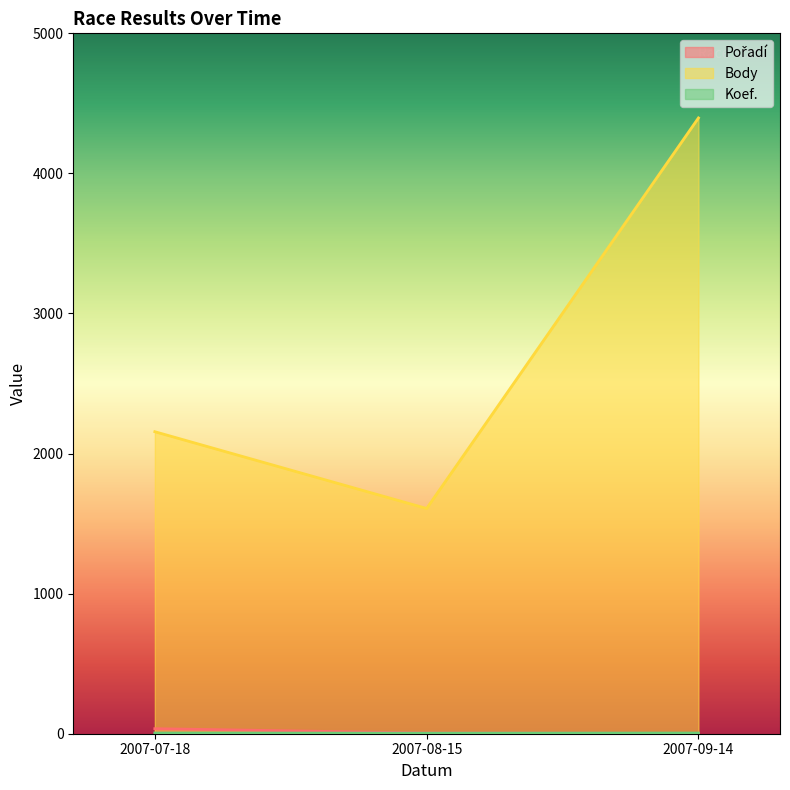

Reading left to right, extract all data points from this chart.

Pořadí: 2007-07-18=36	2007-08-15=5	2007-09-14=2
Body: 2007-07-18=2156	2007-08-15=1608	2007-09-14=4396
Koef.: 2007-07-18=5	2007-08-15=4	2007-09-14=5